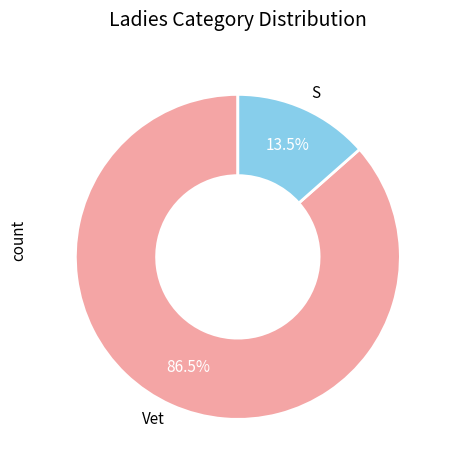

Which slice is the largest?

Vet